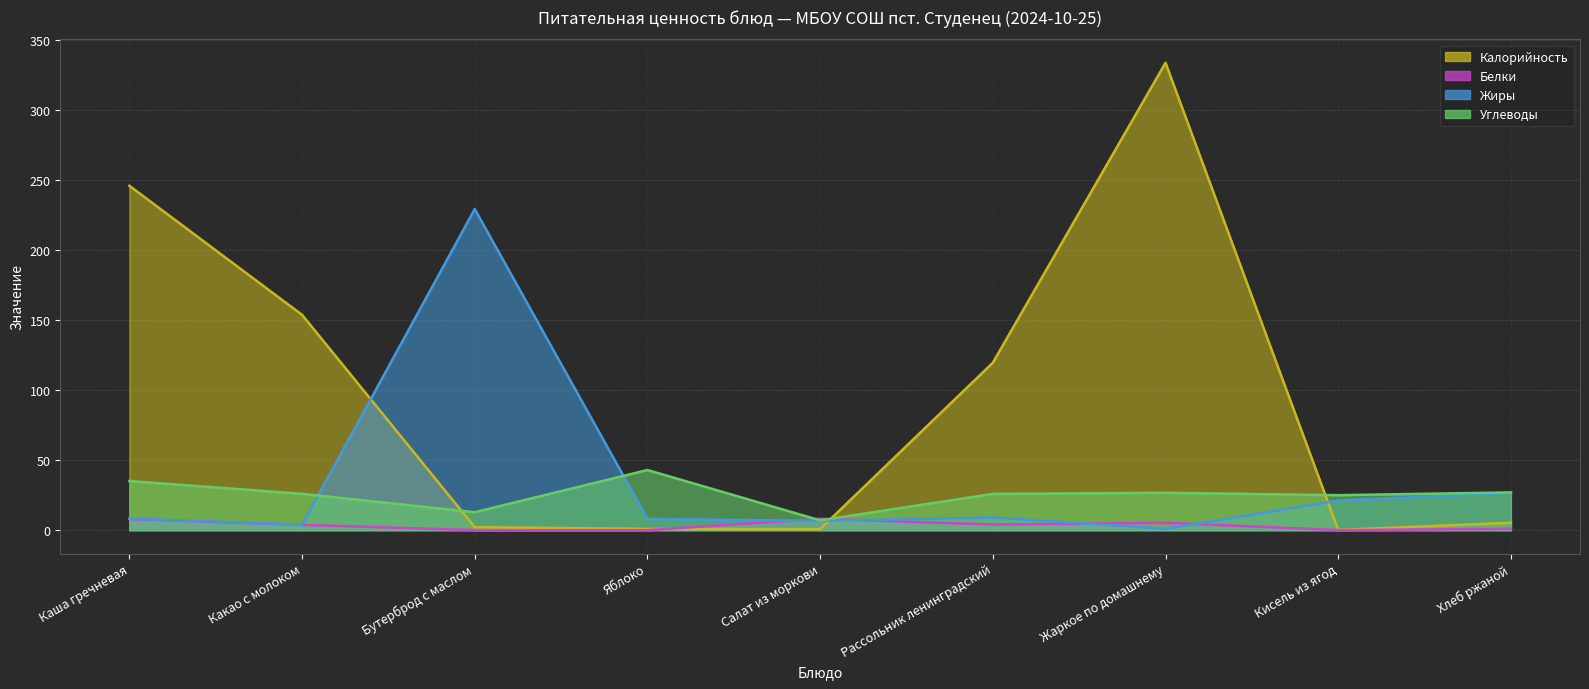

Is the value of Углеводы (линия) at Яблоко greater than the value of Калорийность (линия) at Кисель из ягод?

Yes